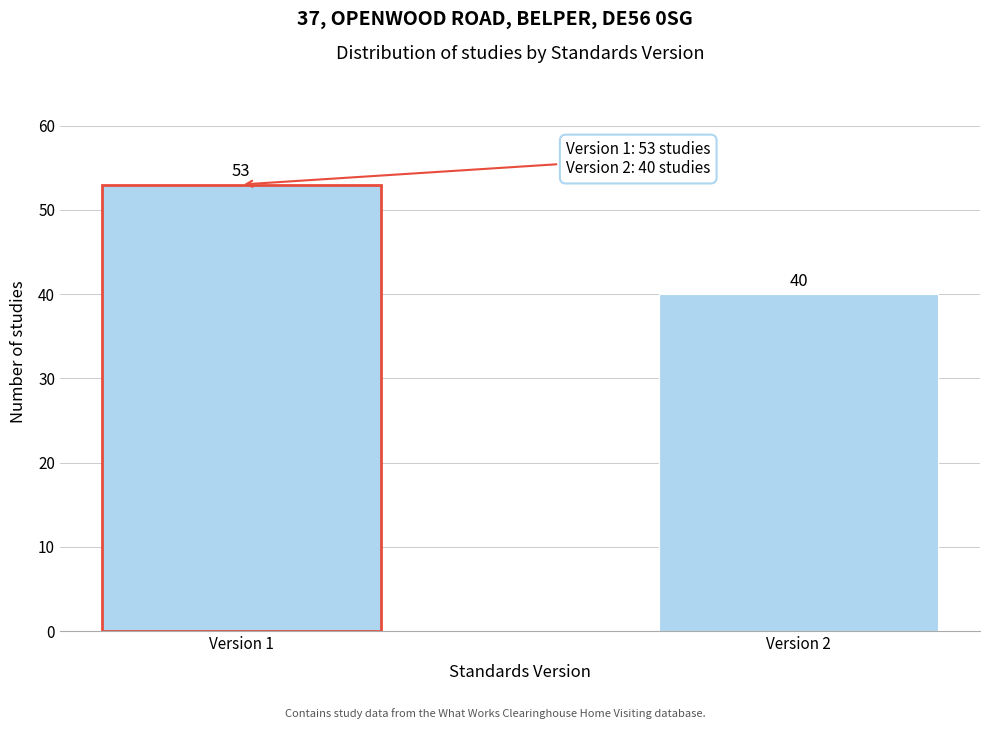

Reading left to right, list all the values displayed in this chart.

53	40